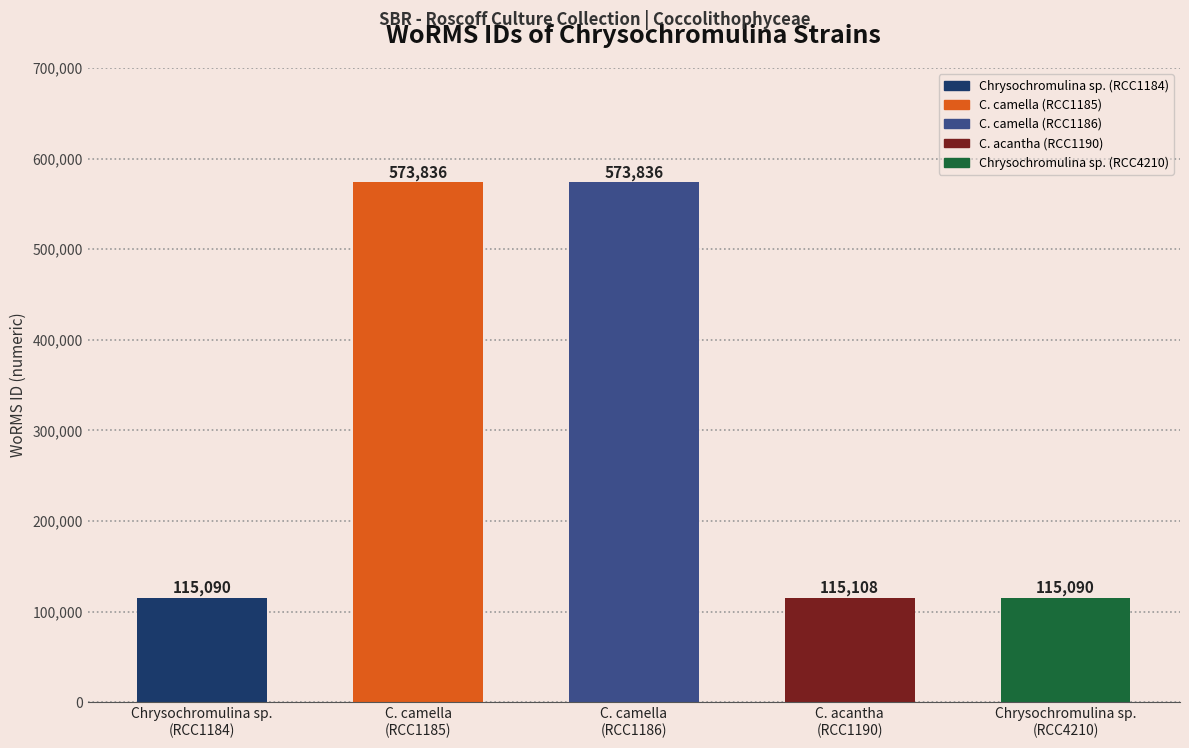

Are the bars grouped side by side (vs. stacked)?

No